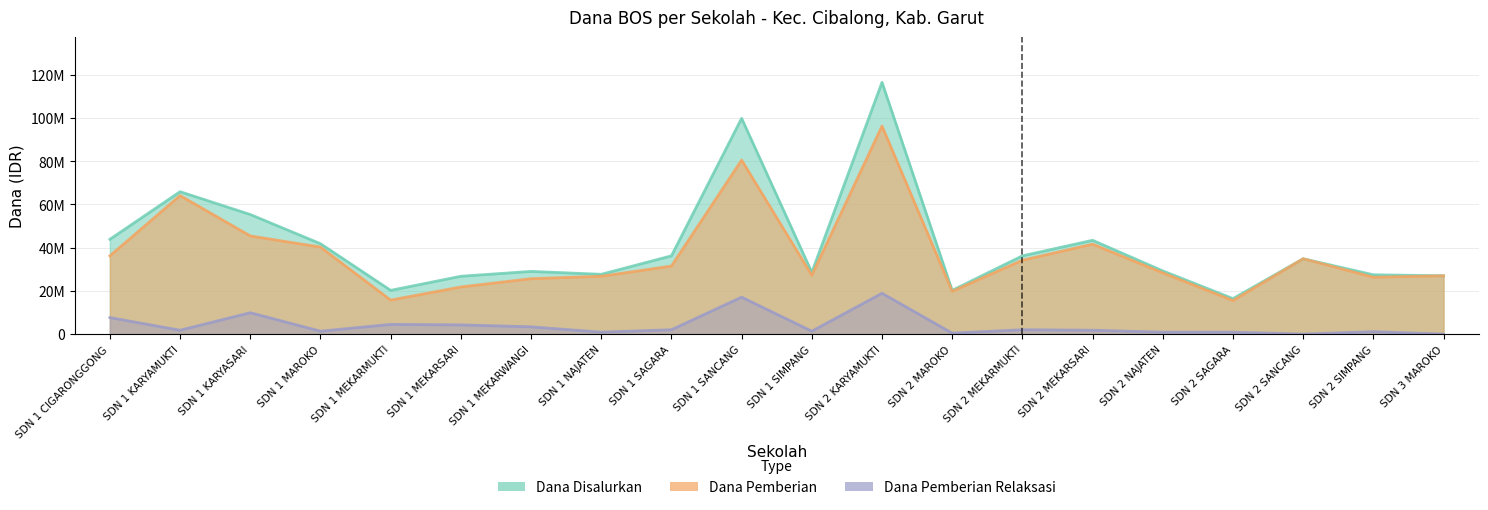

Reading left to right, extract all data points from this chart.

Dana Disalurkan: 43875000	65925000	55350000	41850000	20250000	26775000	29025000	27675000	36225000	99900000	28575000	116550000	20250000	36225000	43425000	29250000	16425000	34875000	27450000	27000000
Dana Pemberian: 36225000	64125000	45450000	40275000	15750000	21825000	25650000	26775000	31500000	80550000	27225000	96300000	19800000	34200000	41625000	28350000	15525000	34875000	26325000	27000000
Dana Pemberian Relaksasi: 7650000	1800000	9900000	1350000	4500000	4275000	3375000	900000	2025000	17100000	1350000	18900000	450000	2025000	1800000	900000	900000	0	1125000	0